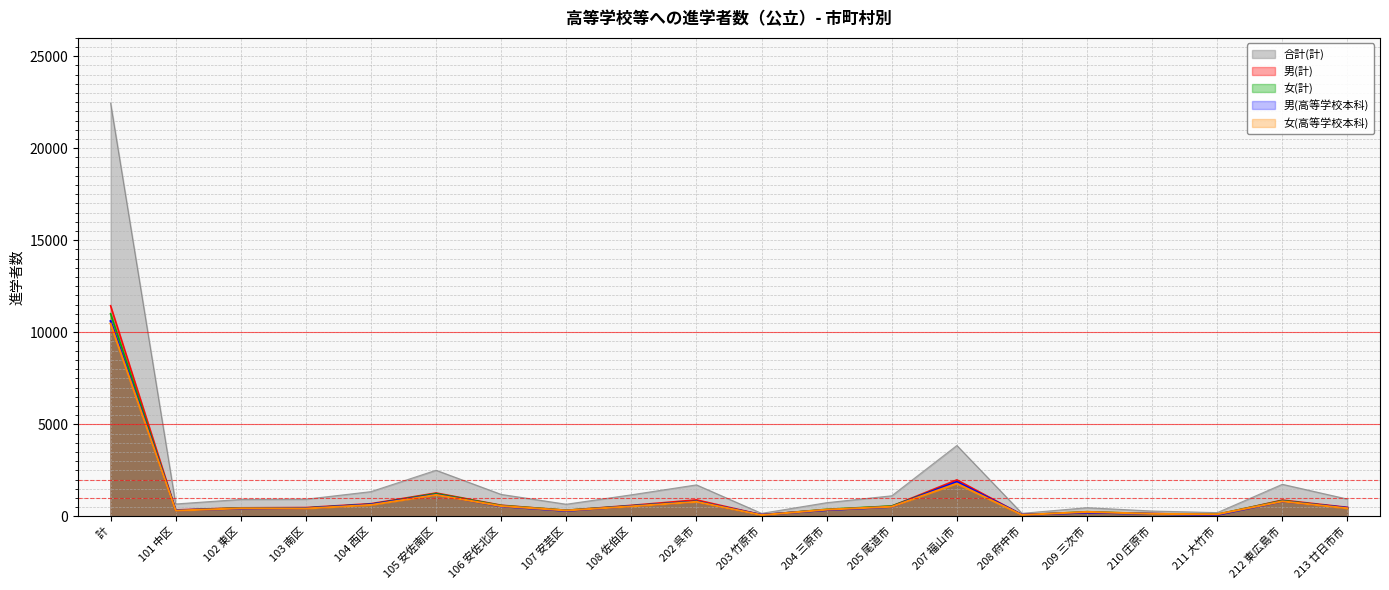

Is the value of 女(高等学校本科) at 213 廿日市市 greater than the value of 女(計) at 102 東区?

No